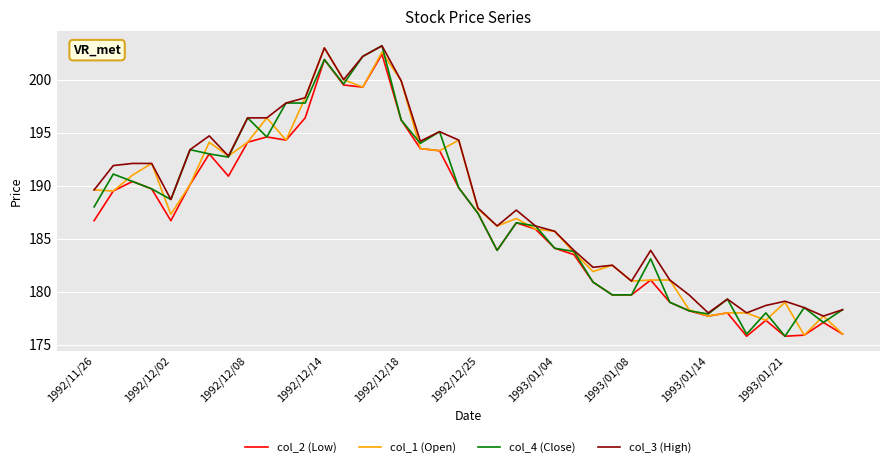

What is the minimum value for col_2 (Low)?

175.8